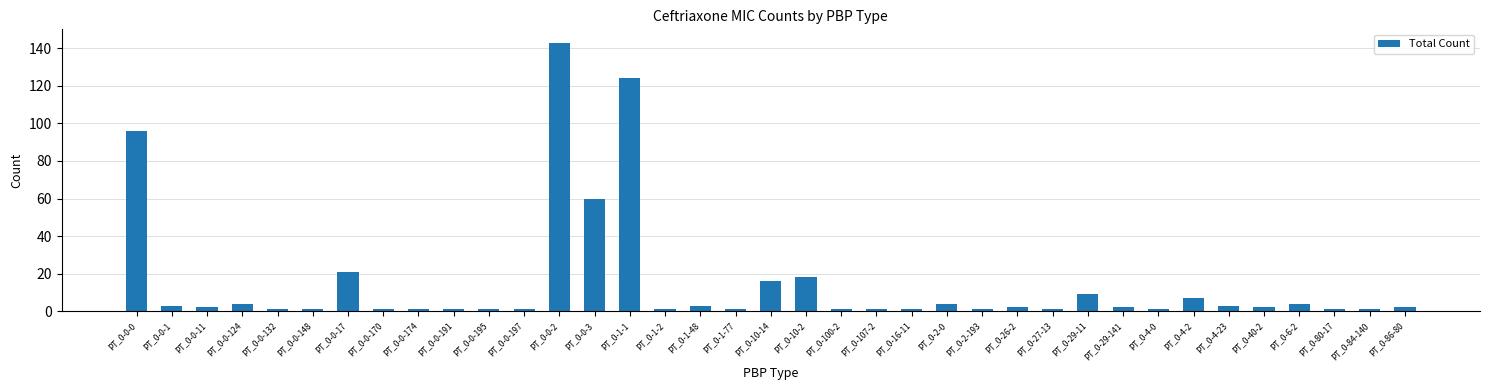

What is the difference between the maximum and minimum values?

142